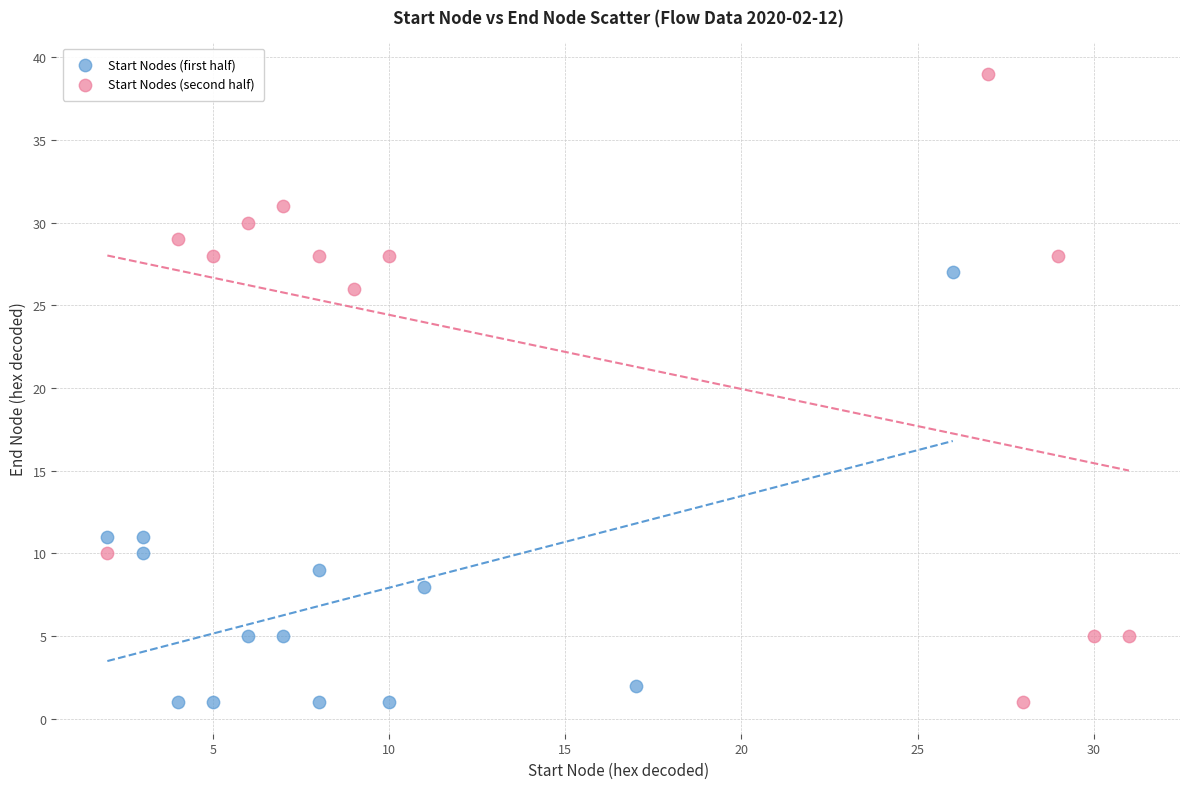

Which series reaches the maximum Y coordinate?

Start Nodes (second half)